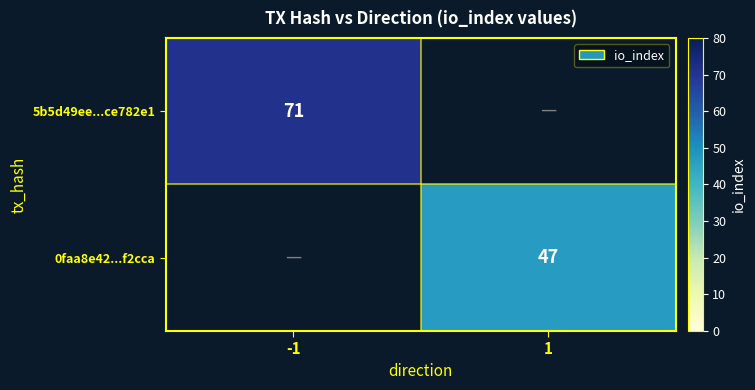

Is it true that 0faa8e42...f2cca equals 81 at 1?

False